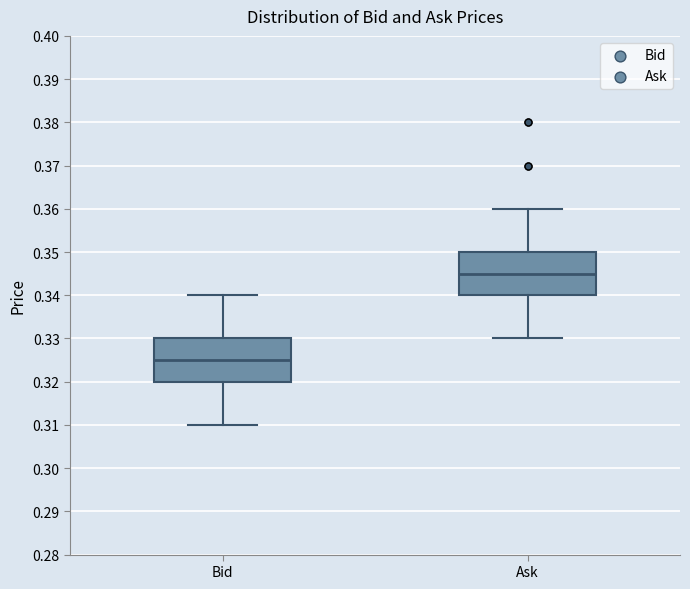

Reading left to right, transcribe this box plot: for each box, give where its median line is, the range the box spans, and where its two whiskers end, as read against the y-axis. The values are not printed on the chart, so give them approximately, as read against the axis.

Bid: median 0.325, box 0.320 to 0.330, whiskers 0.310 to 0.340
Ask: median 0.345, box 0.340 to 0.350, whiskers 0.330 to 0.360